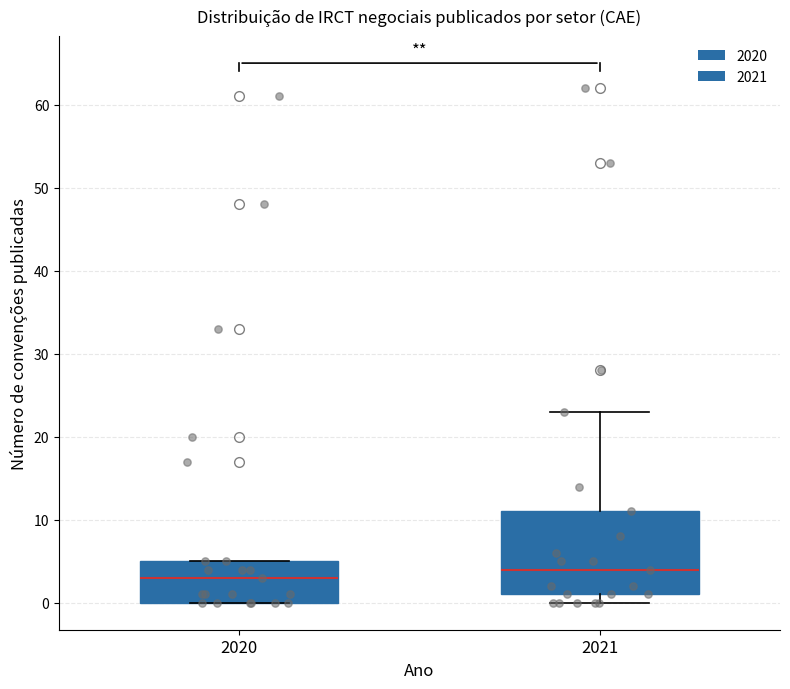

Reading left to right, read every box against the y-axis: the position of its median line, the range the box covers, and the ends of its whiskers. The values are not printed on the chart, so give them approximately, as read against the axis.

2020: median 3, box 0 to 5, whiskers 0 to 5
2021: median 4, box 1 to 11, whiskers 0 to 23